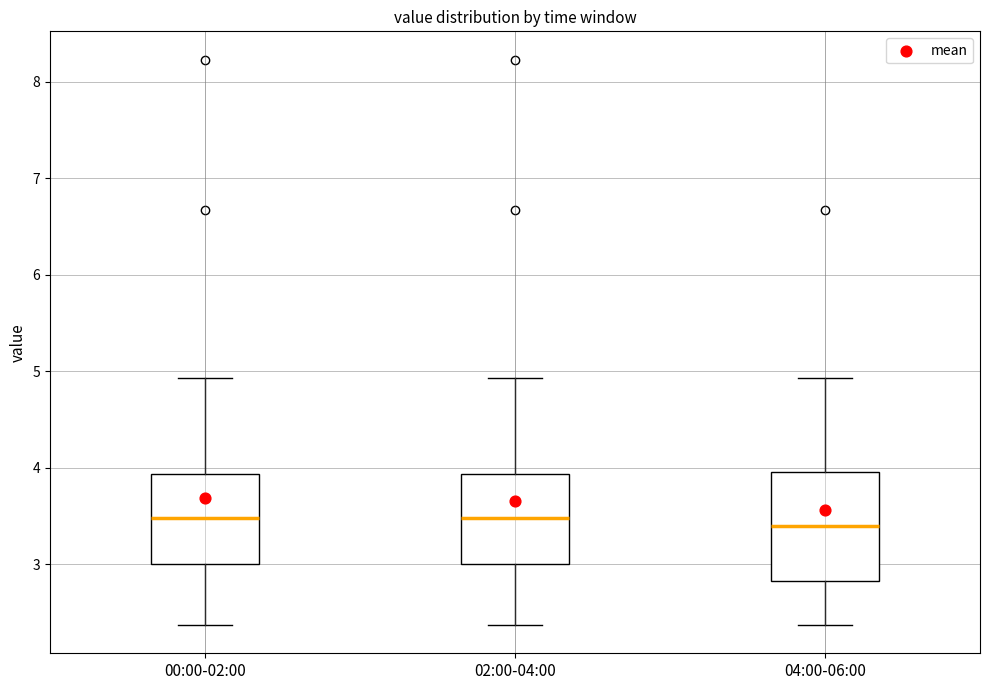

Where is the lower edge of the box for 02:00-04:00 on the y-axis? The values are not printed on the chart, so give them approximately, as read against the axis.

3.0